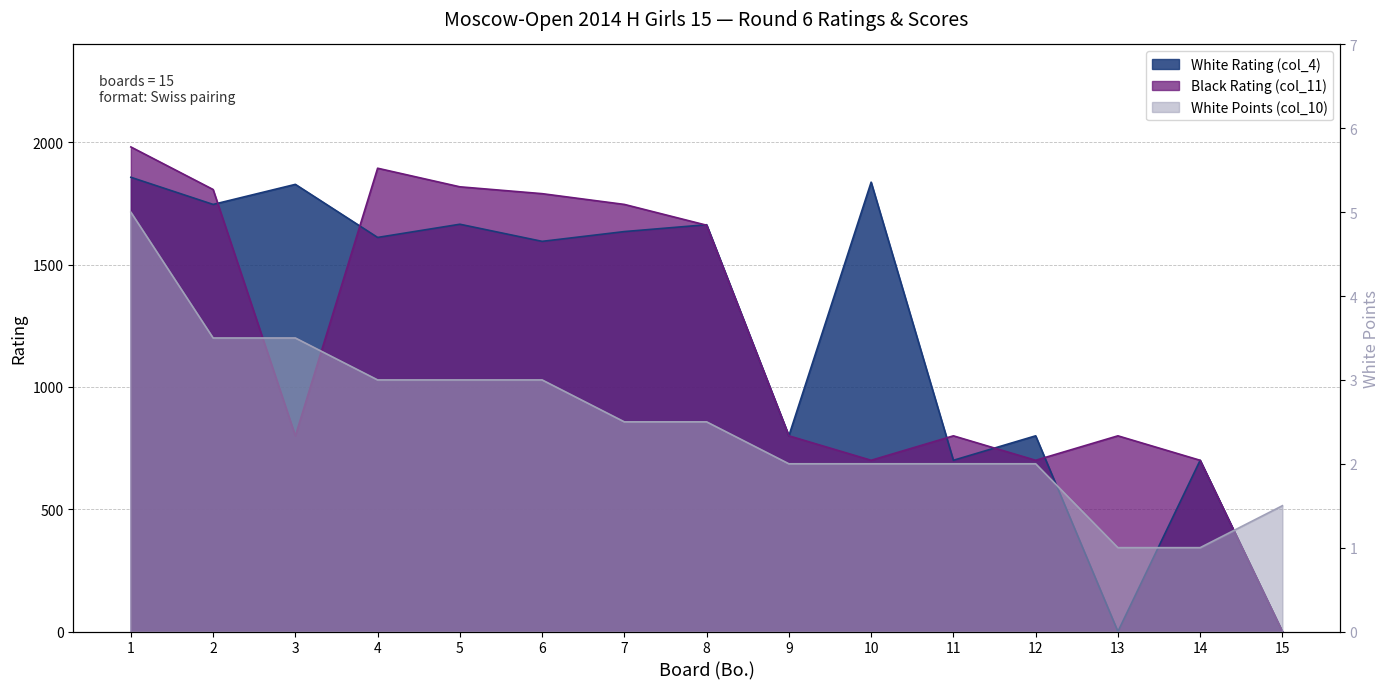

Is it true that White Points (col_10) equals 5.0 at 1?

True